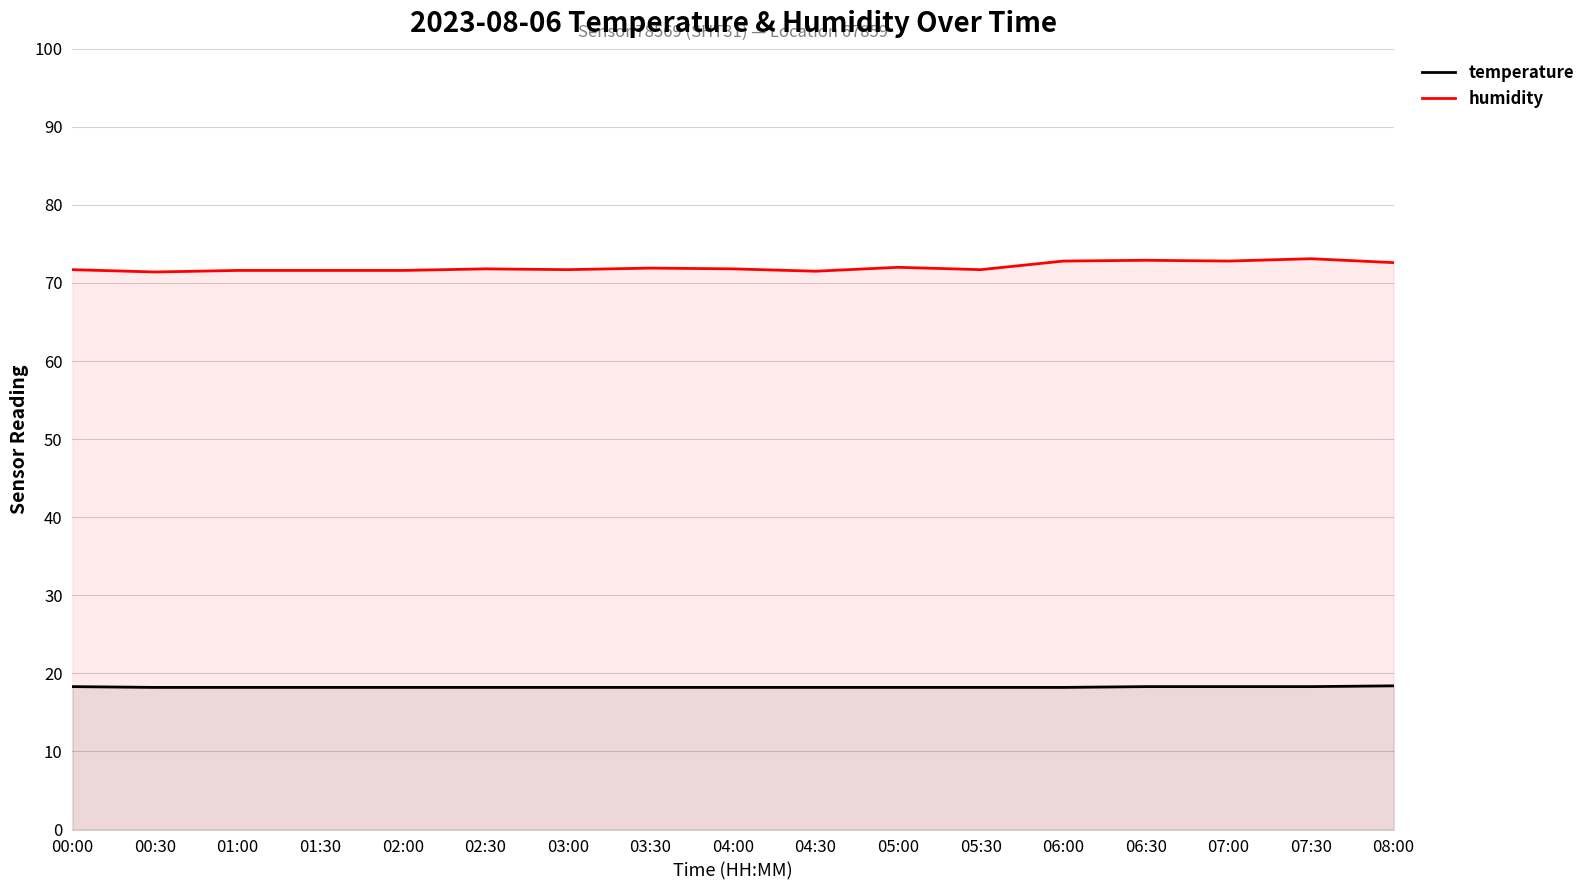

True or false: temperature and humidity cross at least once.

False